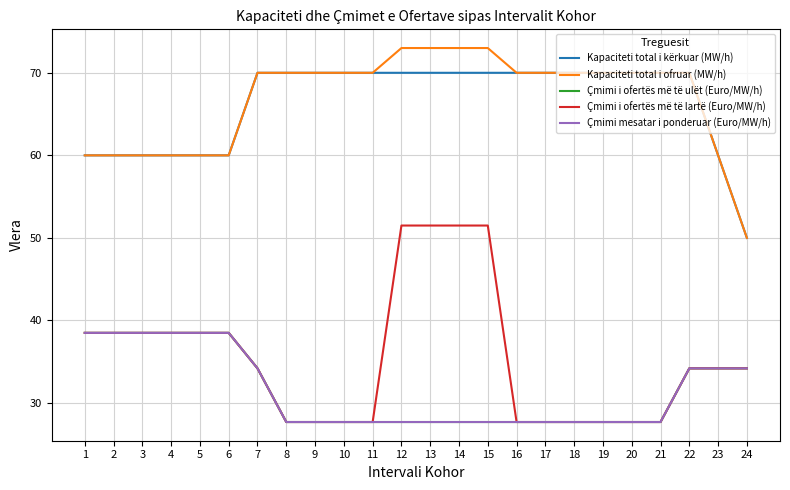

Which category has the highest value across all series?

12